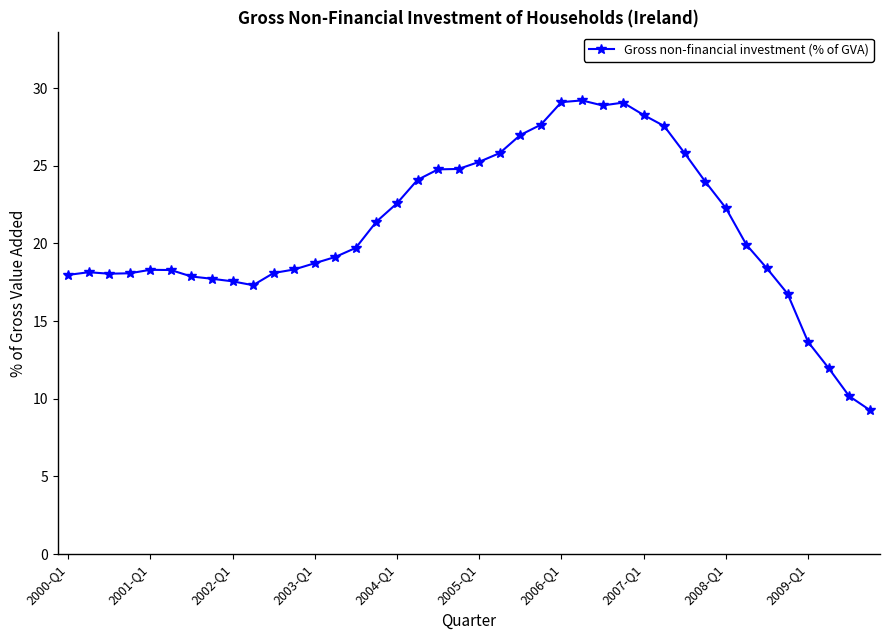

True or false: the data has more than 0 interior local peaks.

True